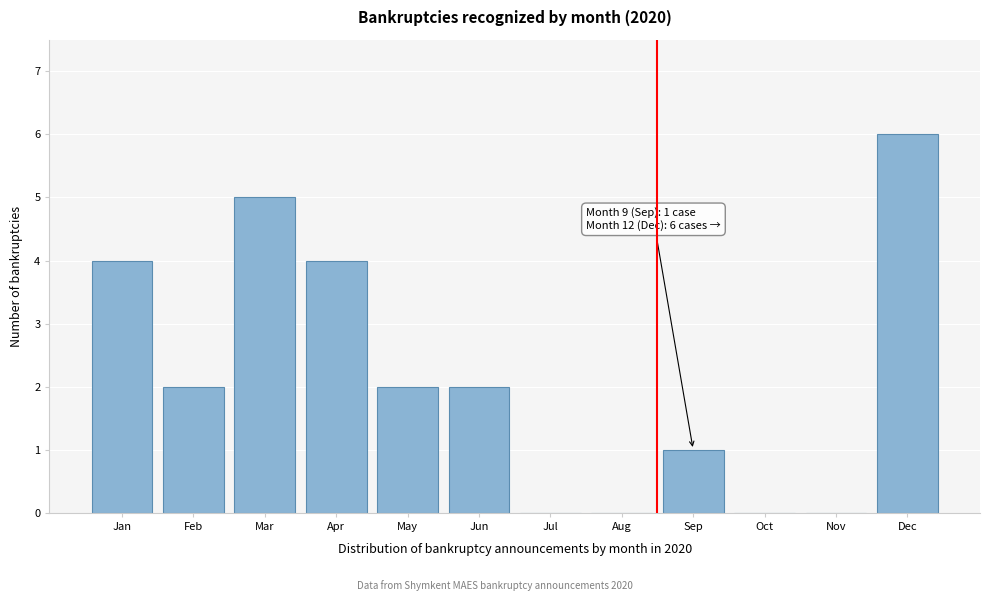

Reading left to right, list all the values displayed in this chart.

Jan=4	Feb=2	Mar=5	Apr=4	May=2	Jun=2	Jul=0	Aug=0	Sep=1	Oct=0	Nov=0	Dec=6